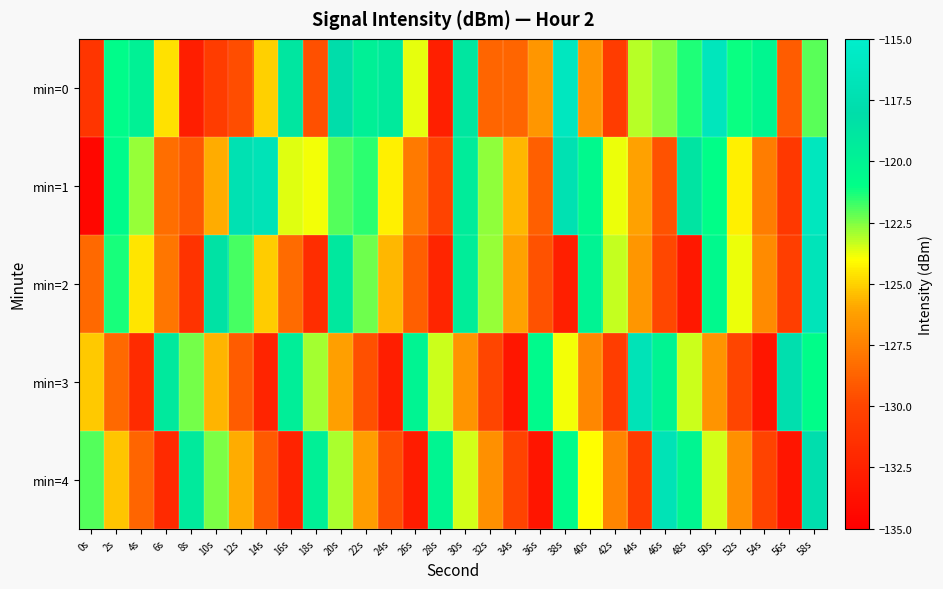

Which series has the widest spread of values?

min=1